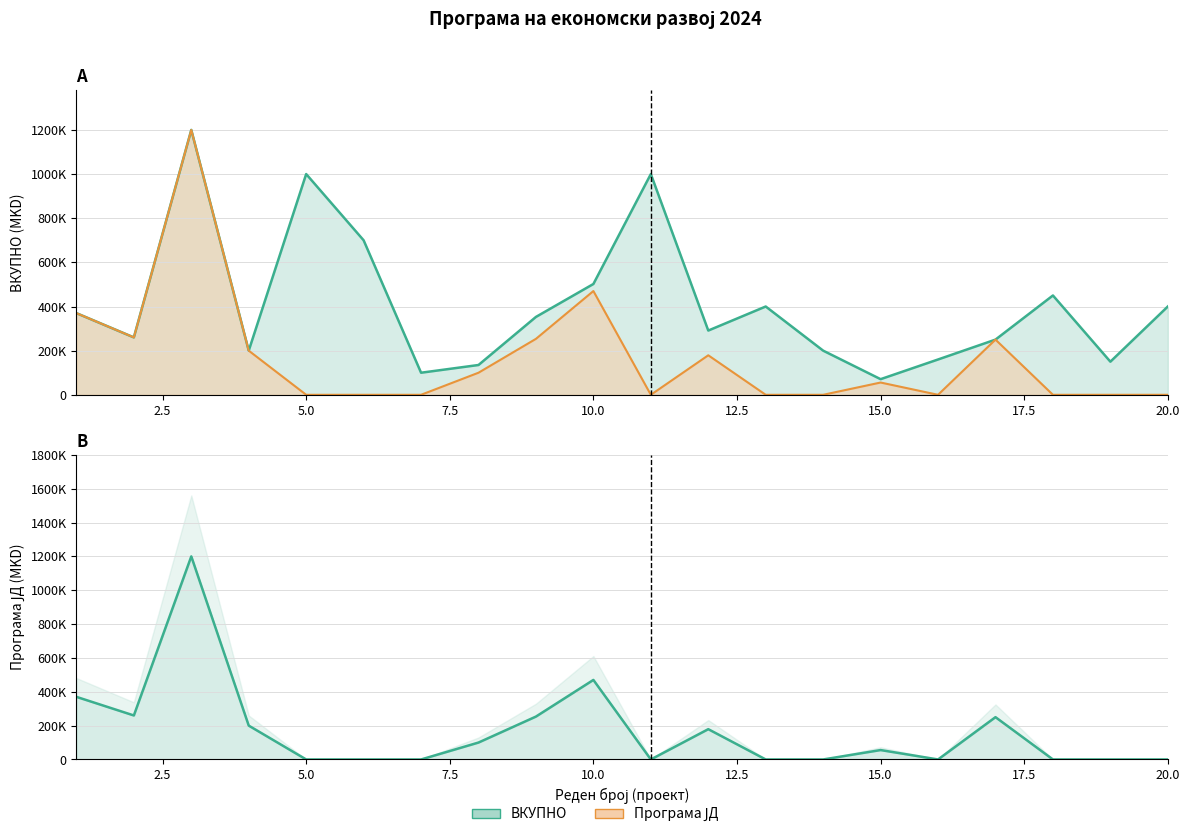

What is the greatest value displayed?

1200000